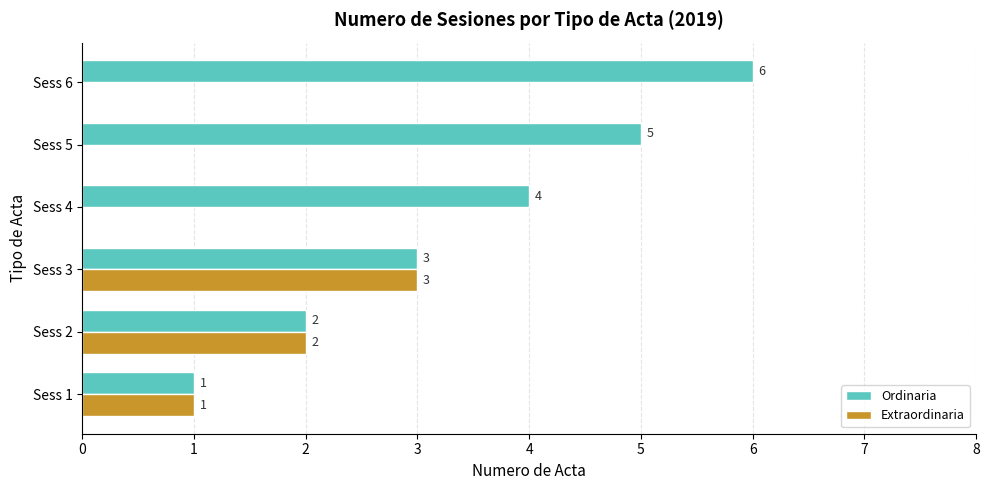

What is the sum of the Ordinaria values at Sess 1 and Sess 5?

6